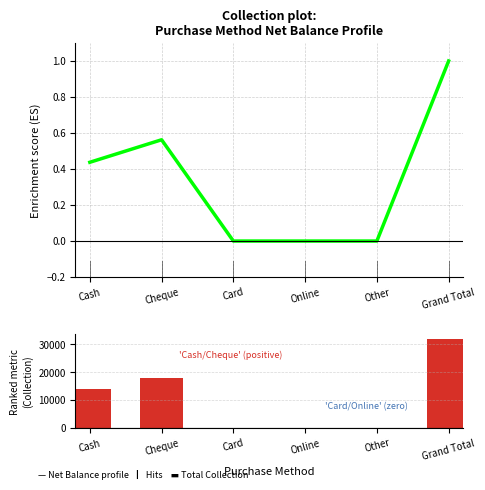

Which series has the largest range (max minus min)?

Total Collection